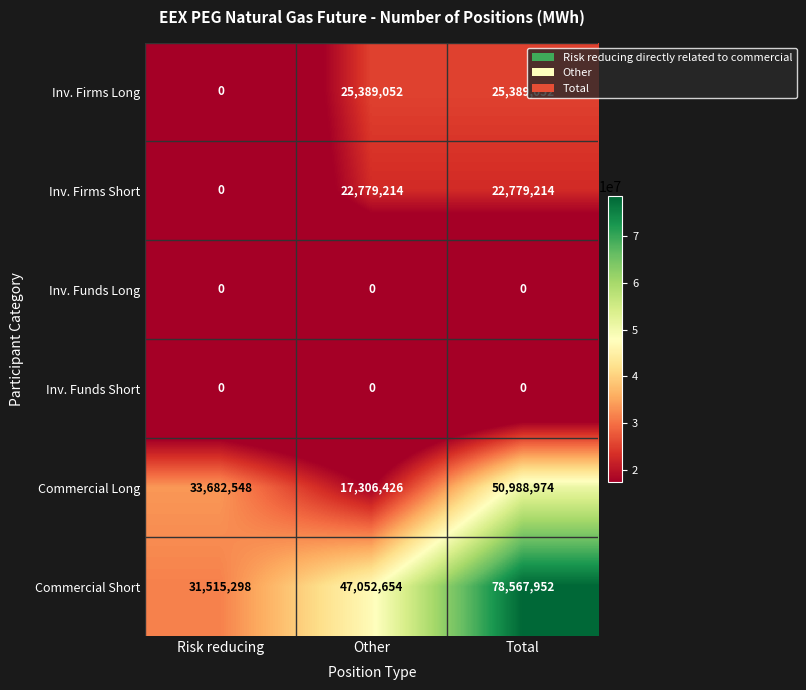

How many data points does each series have?

3